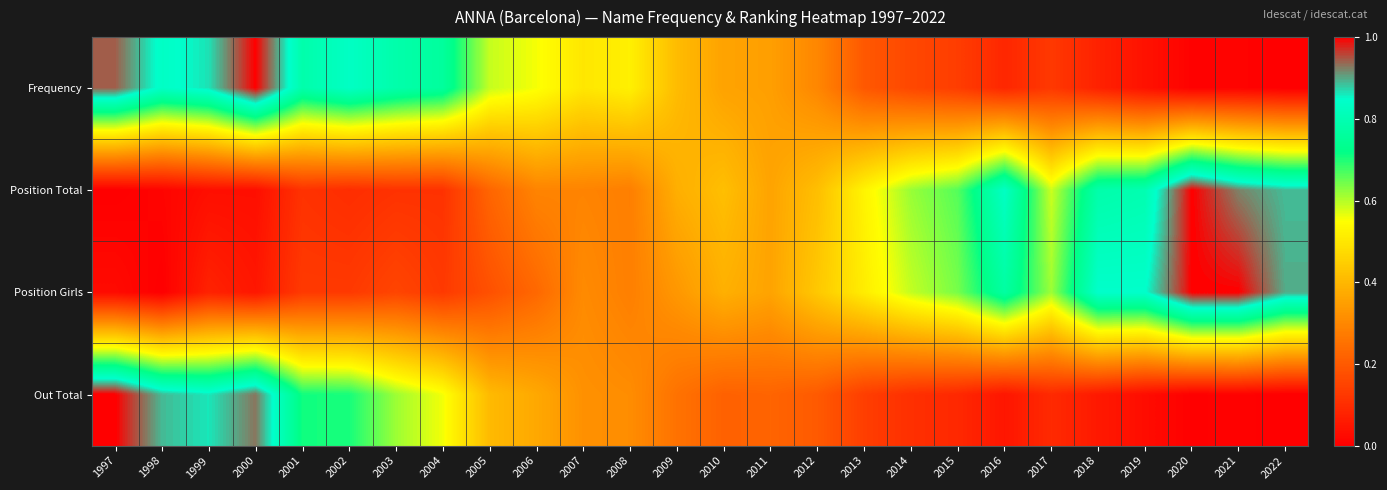

Reading right to left, list all the values displayed in this chart.

Frequency: 2022=0.0	2021=0.0	2020=0.0	2019=0.0	2018=0.1	2017=0.1	2016=0.1	2015=0.1	2014=0.2	2013=0.2	2012=0.3	2011=0.3	2010=0.4	2009=0.4	2008=0.5	2007=0.5	2006=0.6	2005=0.6	2004=0.8	2003=0.8	2002=0.8	2001=0.8	2000=1.0	1999=0.9	1998=0.8	1997=0.9
Position Total: 2022=0.9	2021=0.9	2020=1.0	2019=0.8	2018=0.8	2017=0.6	2016=0.8	2015=0.7	2014=0.6	2013=0.5	2012=0.4	2011=0.4	2010=0.4	2009=0.4	2008=0.3	2007=0.3	2006=0.3	2005=0.2	2004=0.1	2003=0.1	2002=0.1	2001=0.1	2000=0.0	1999=0.0	1998=0.0	1997=0.0
Position Girls: 2022=0.9	2021=1.0	2020=1.0	2019=0.8	2018=0.8	2017=0.6	2016=0.8	2015=0.6	2014=0.6	2013=0.5	2012=0.4	2011=0.4	2010=0.4	2009=0.3	2008=0.3	2007=0.3	2006=0.2	2005=0.2	2004=0.1	2003=0.2	2002=0.1	2001=0.1	2000=0.1	1999=0.1	1998=0.0	1997=0.0
Out Total: 2022=0.0	2021=0.0	2020=0.0	2019=0.0	2018=0.1	2017=0.1	2016=0.1	2015=0.1	2014=0.1	2013=0.1	2012=0.2	2011=0.2	2010=0.2	2009=0.3	2008=0.3	2007=0.3	2006=0.4	2005=0.4	2004=0.6	2003=0.6	2002=0.7	2001=0.7	2000=0.9	1999=0.9	1998=0.9	1997=1.0